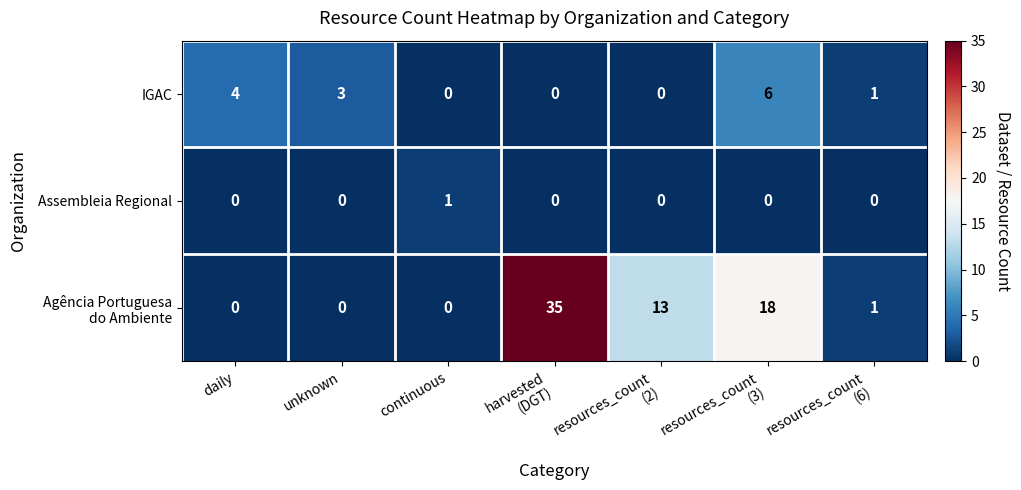

What is the spread (max minus min) of values at daily?

4